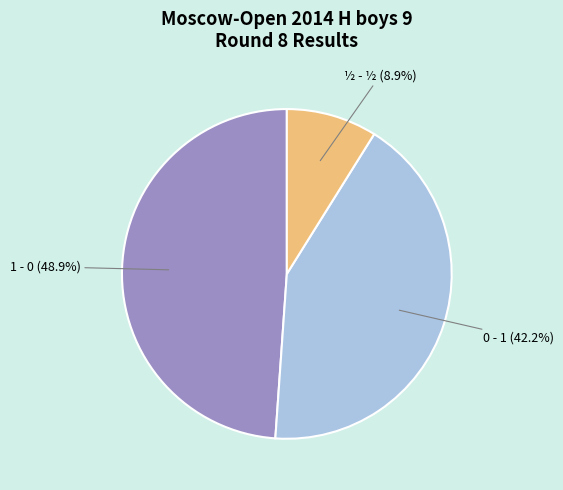

Between ½ - ½ and 0 - 1, which is larger?

0 - 1